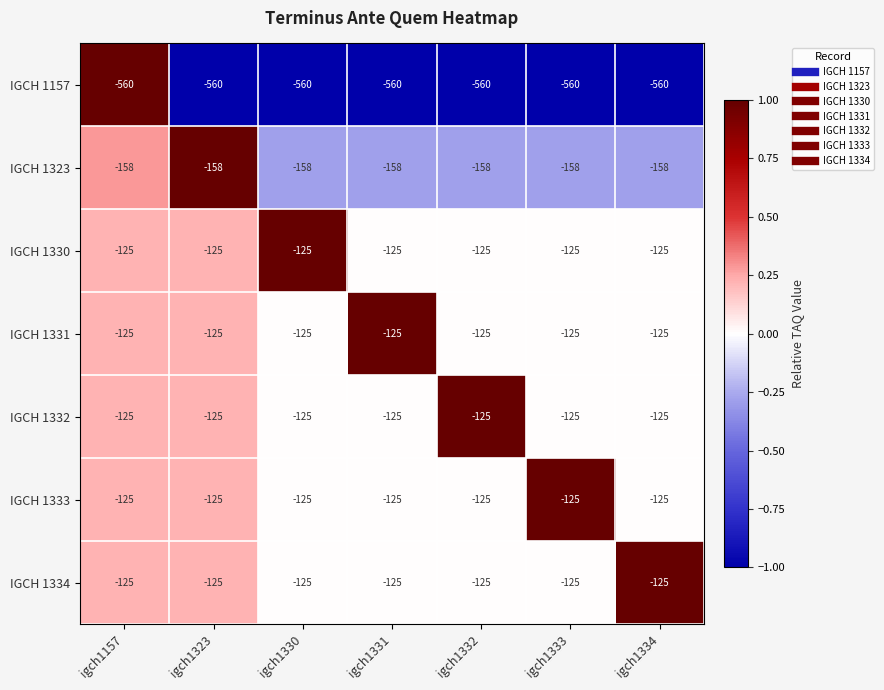

What is the difference between the highest and lowest values at igch1323?

435